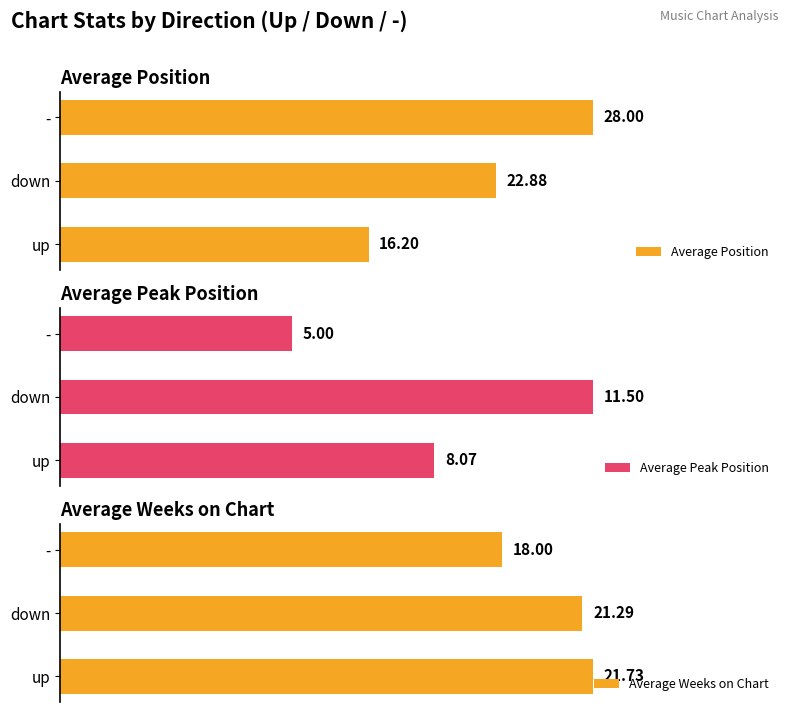

Reading left to right, what are all the values shown in this chart?

Average Position: 16.2	22.9	28.0
Average Peak Position: 8.1	11.5	5.0
Average Weeks on Chart: 21.7	21.3	18.0